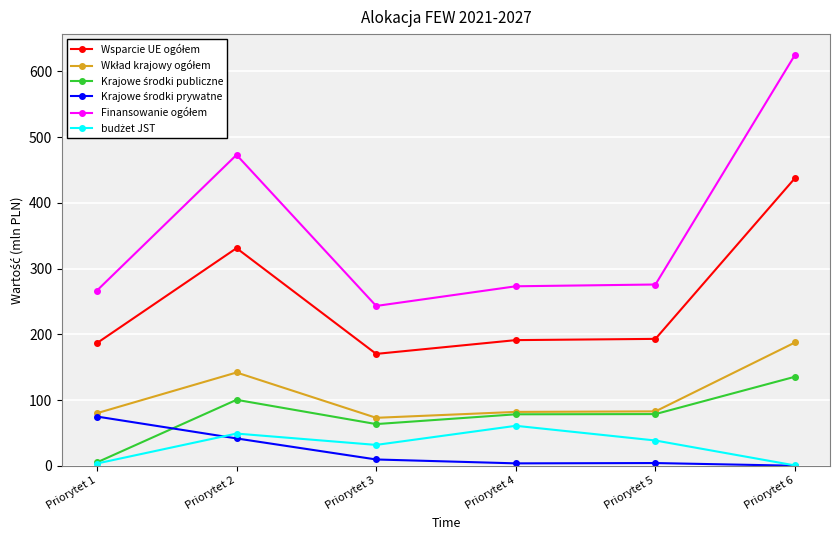

What is the total value across all series at Priorytet 2?

1136.8